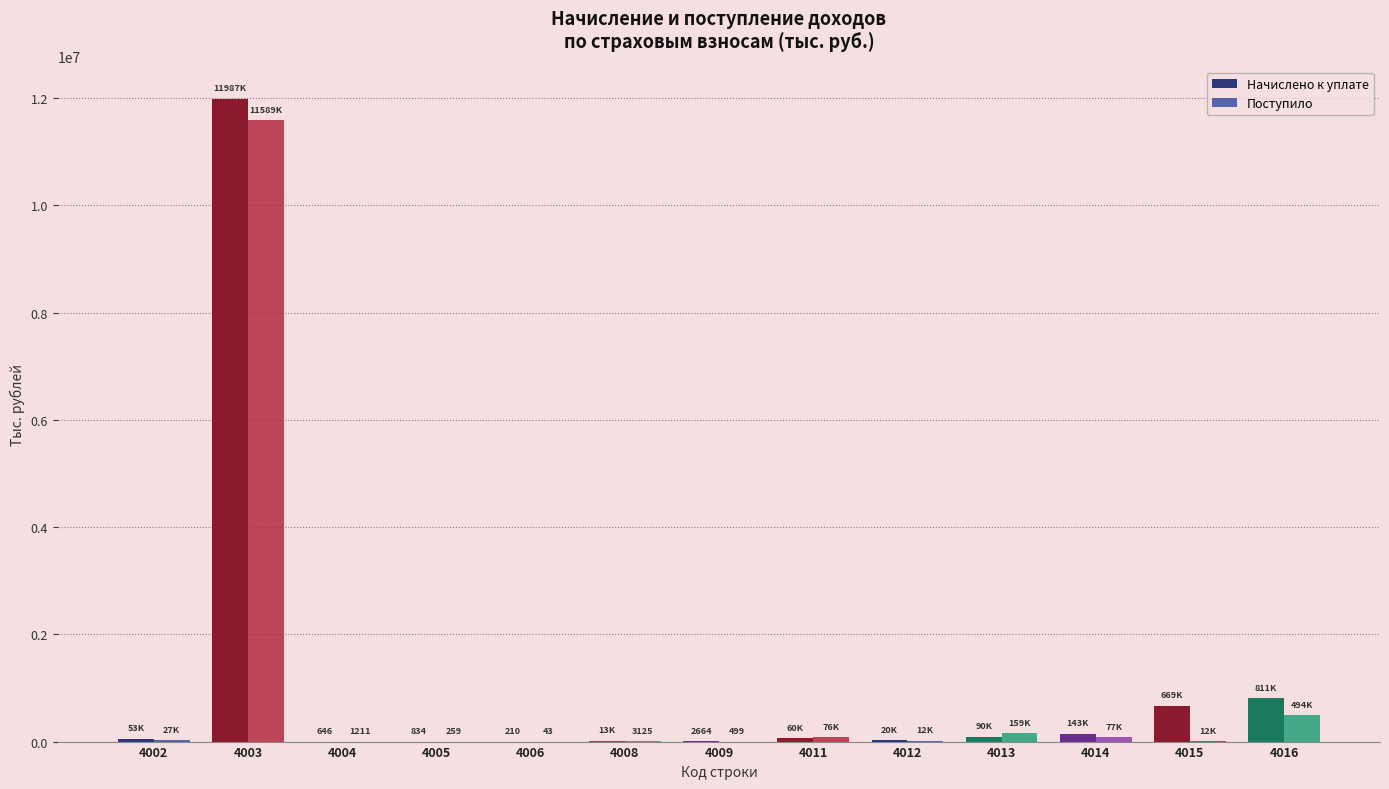

At which category is the sum across all series the highest?

4003